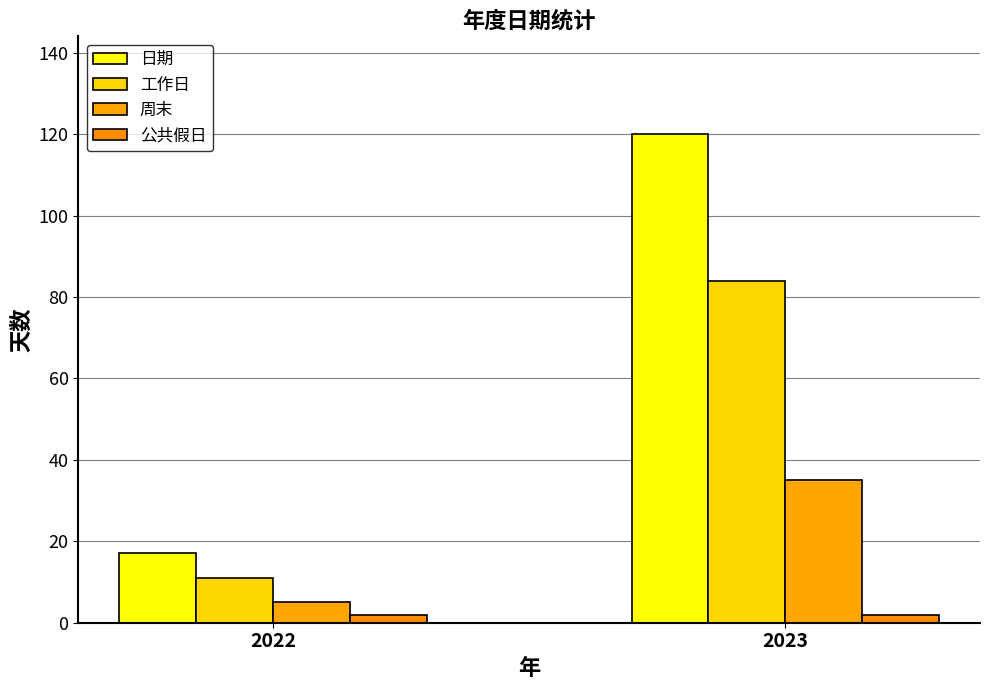

Reading left to right, list all the values displayed in this chart.

日期: 2022=17	2023=120
工作日: 2022=11	2023=84
周末: 2022=5	2023=35
公共假日: 2022=2	2023=2